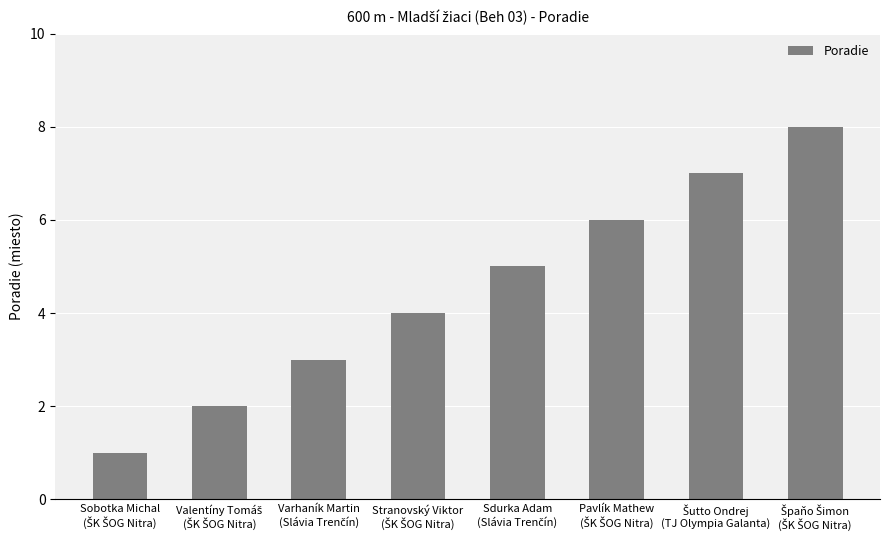

What is the sum of all values?

36